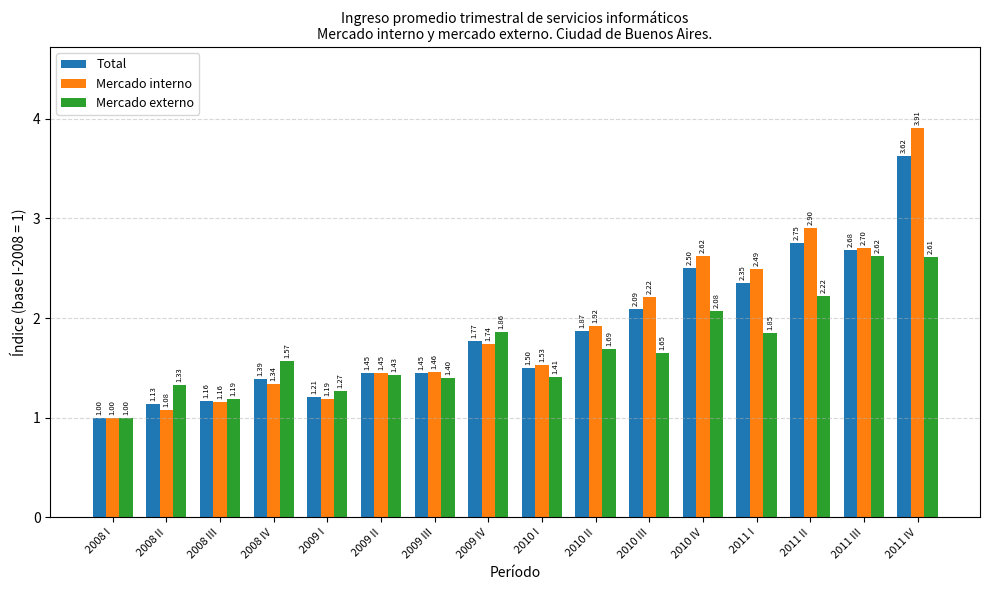

Between 2010 II and 2011 II, which series saw the biggest shift?

Mercado interno